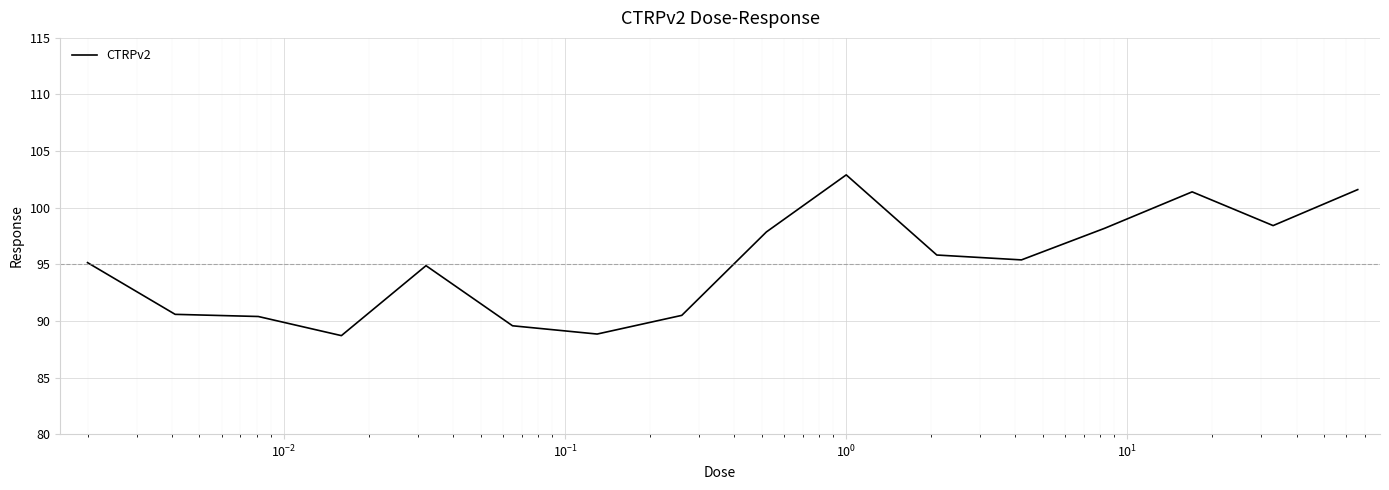

What is the difference between the maximum and minimum values?

14.2